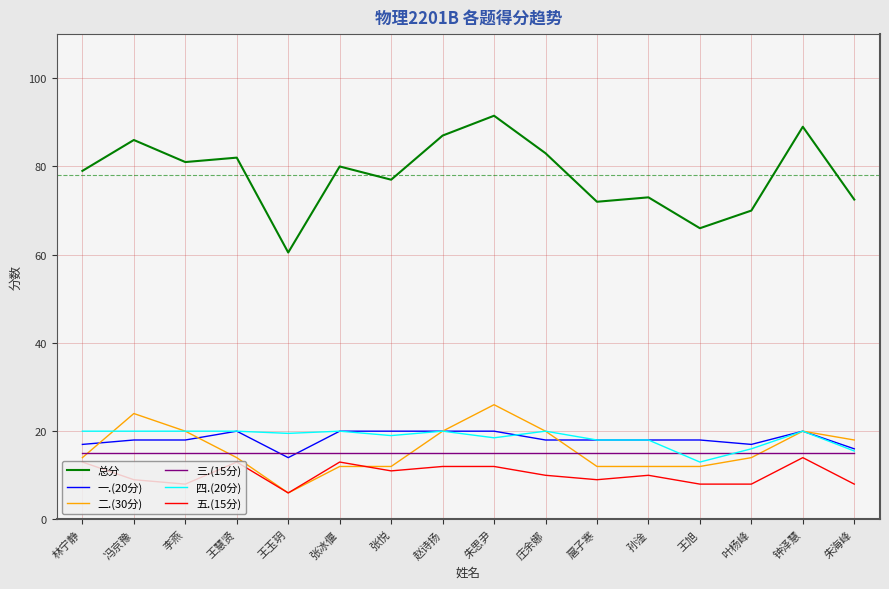

What is the difference between the 五.(15分) values at 扈子寒 and 赵诗扬?

3.0